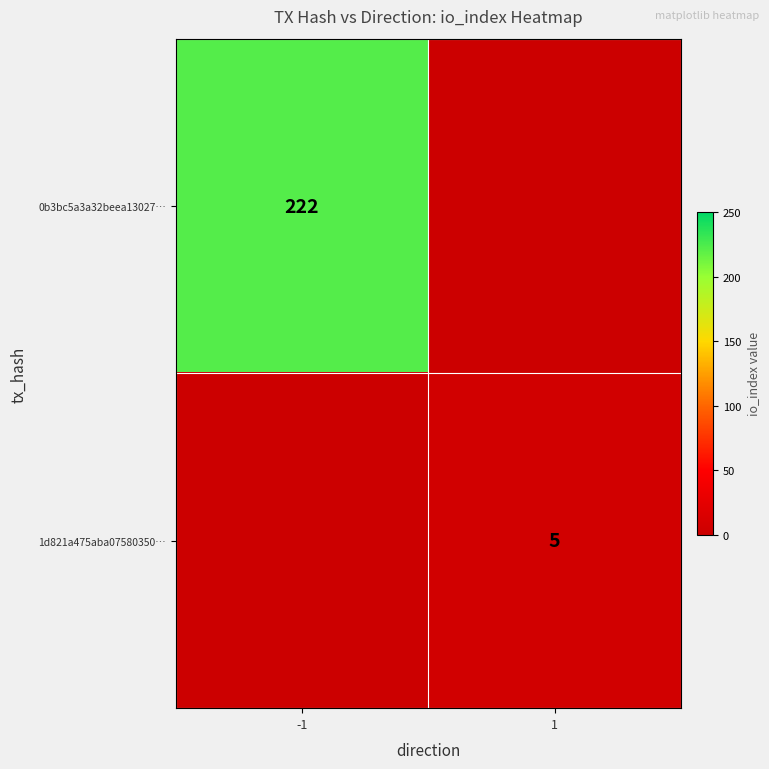

Is it true that 1d821a475aba07580350… equals 2 at 1?

False